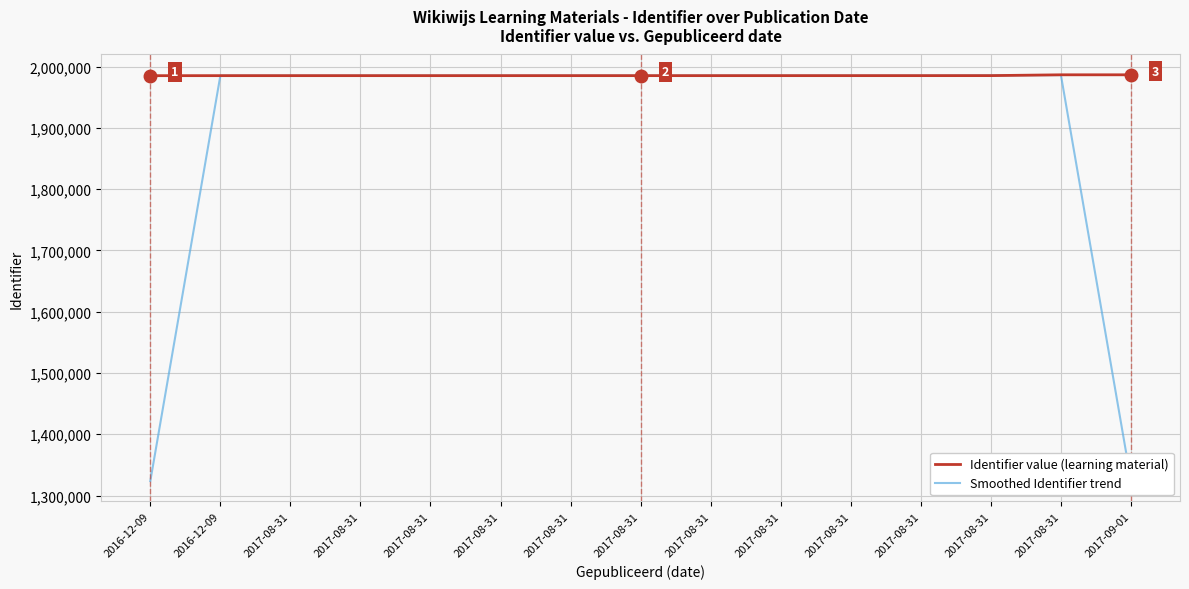

How many intersections are there between Smoothed Identifier trend and Identifier value (learning material)?

4